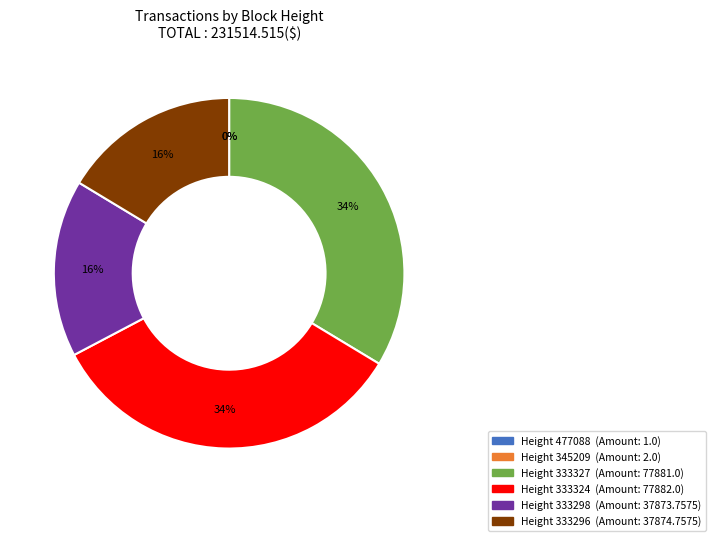

To the nearest percent, what is the difference between the largest and smallest slice percentages?

34%